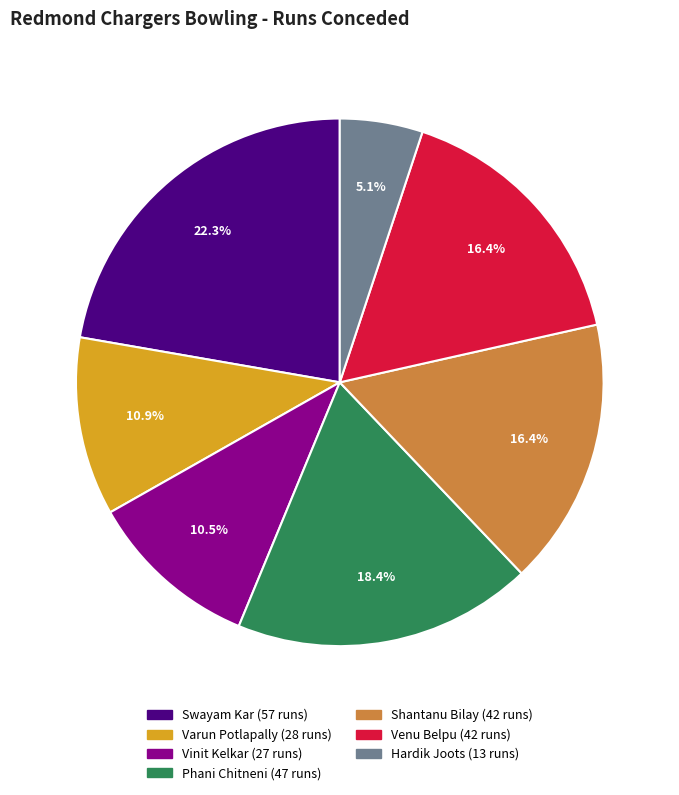

Do Swayam Kar and Varun Potlapally together represent more than half of the pie?

No